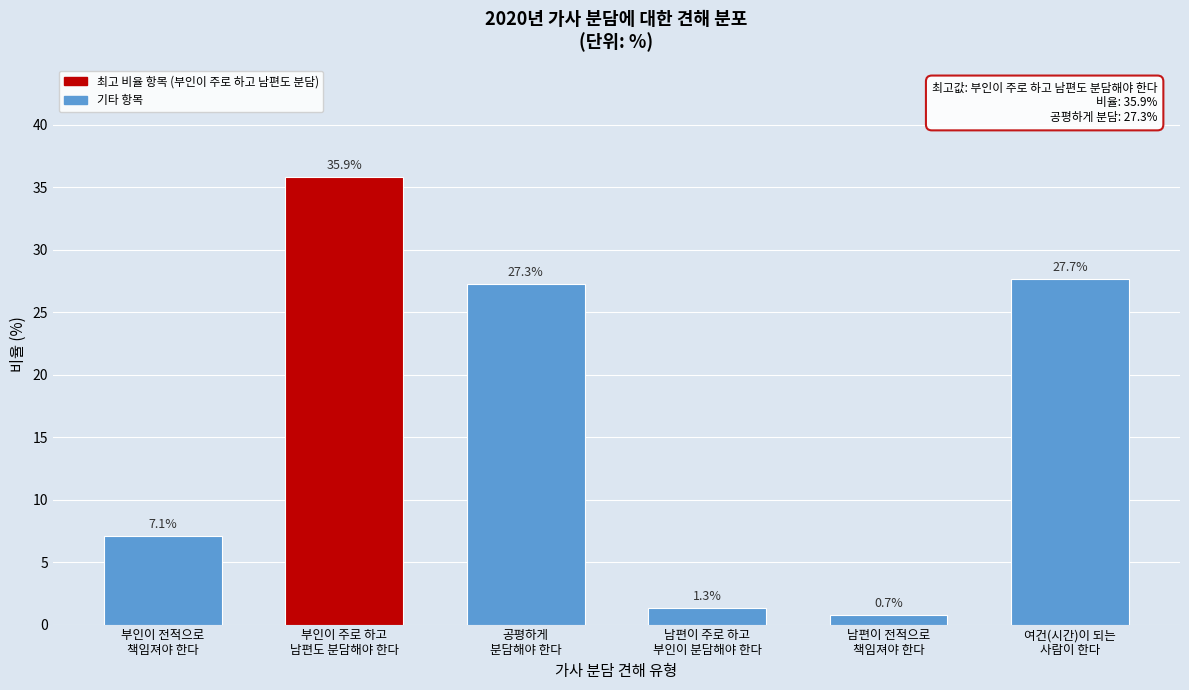

Reading left to right, transcribe all the data shown in this chart.

7.1	35.9	27.3	1.3	0.7	27.7